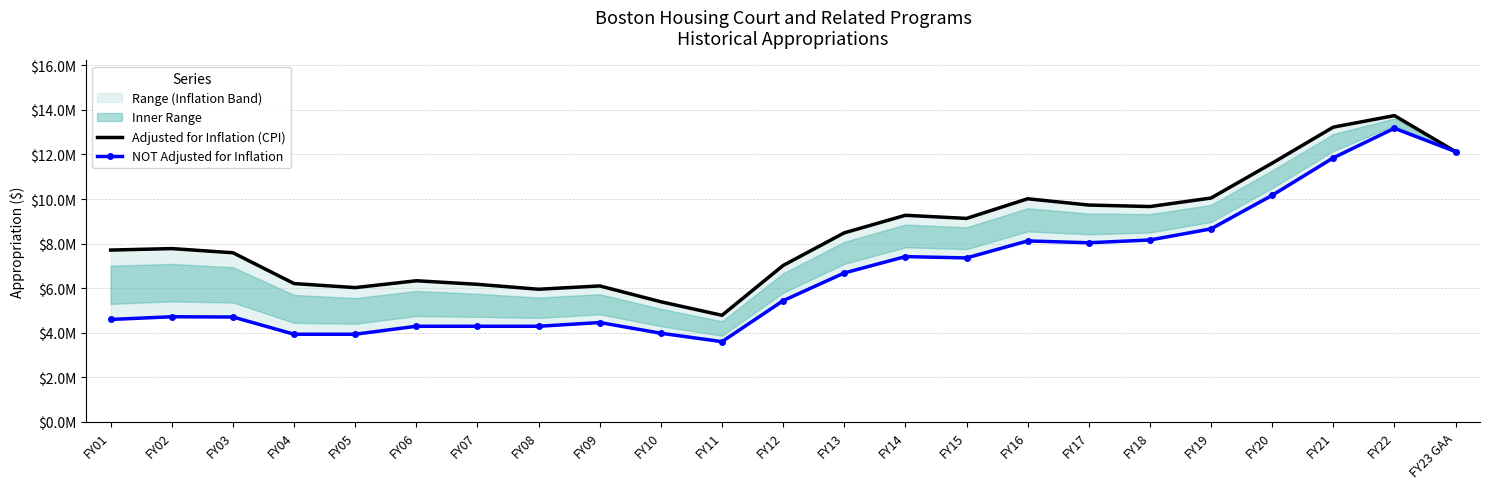

Rank the series at FY14 from highest to lowest value.

Adjusted for Inflation (CPI), NOT Adjusted for Inflation